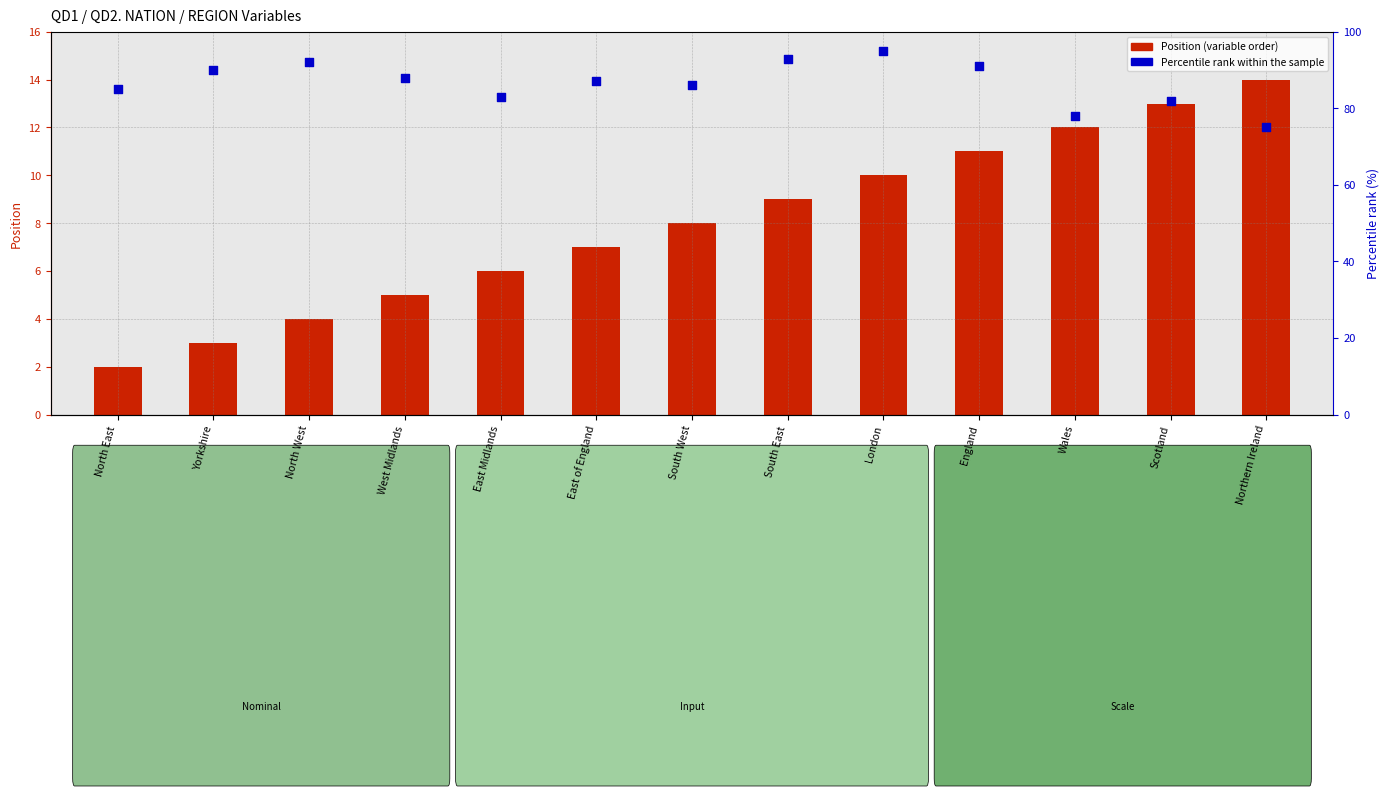

Which series contains the lowest Y value?

Position (variable order)